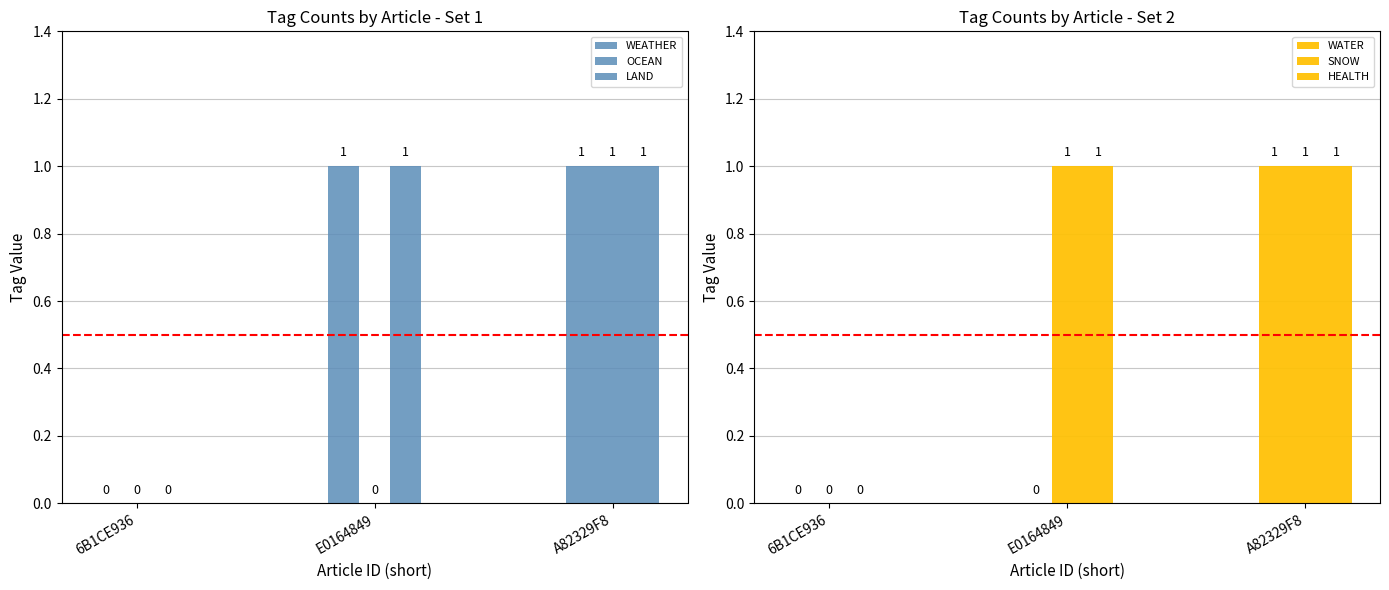

Which series has the widest spread of values?

WEATHER